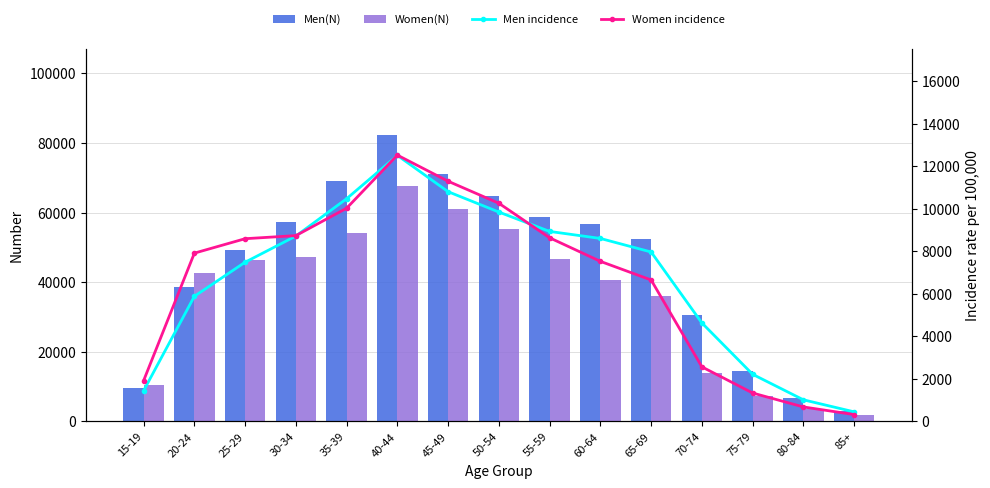

Which category has the highest value across all series?

40-44